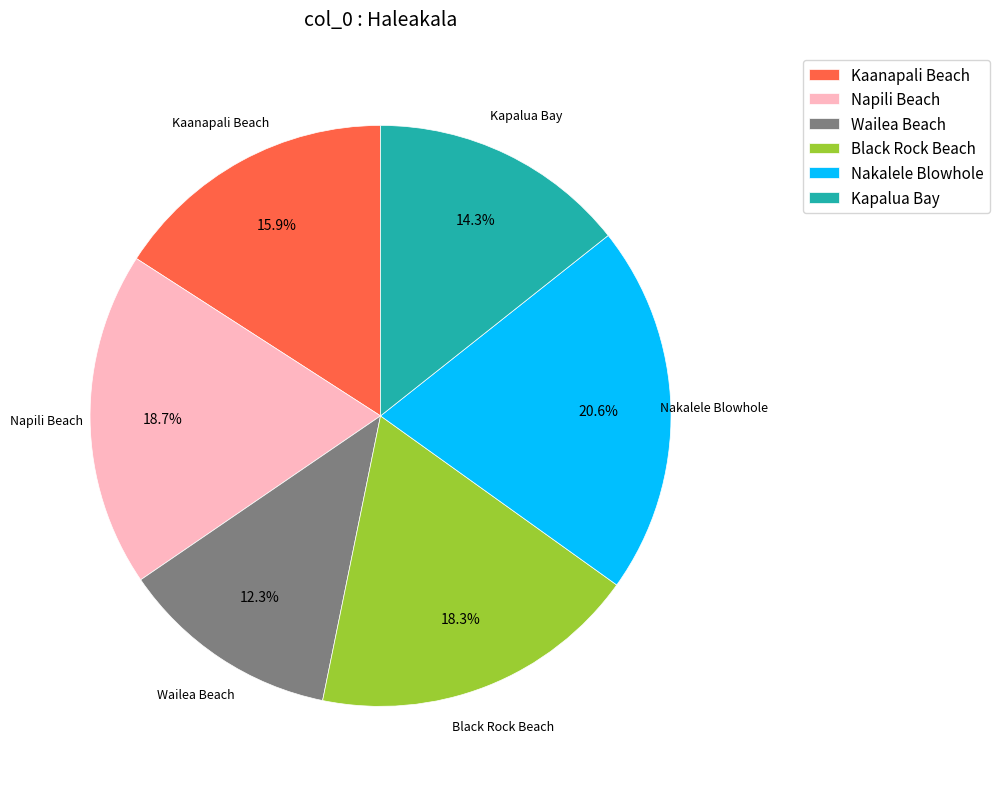

What is the ratio of the value at Kapalua Bay to the value at Napili Beach?

0.8